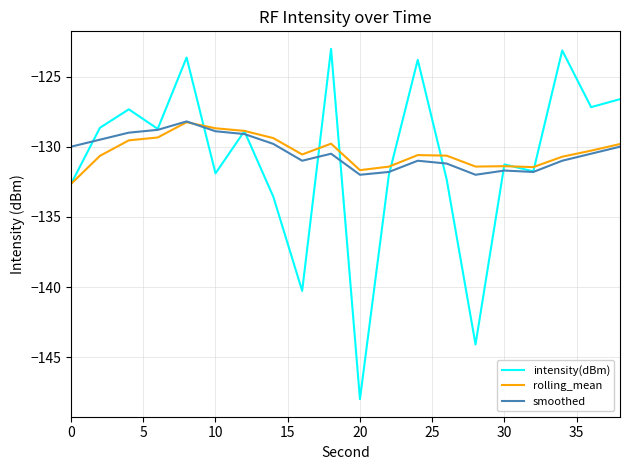

What is the maximum value for smoothed?

-128.2